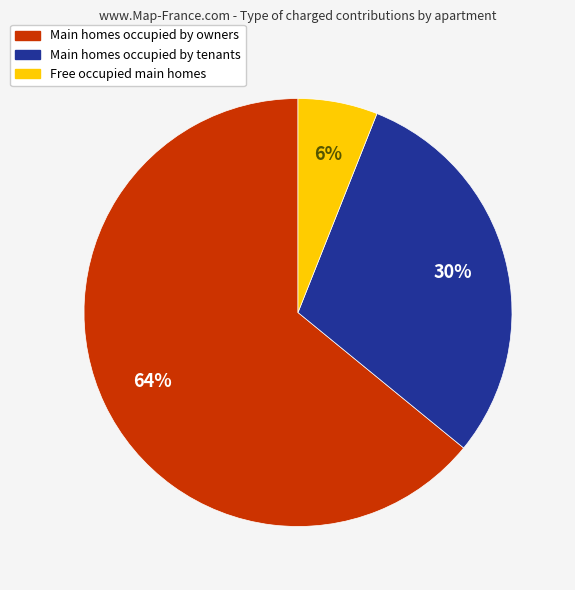

Count the number of slices in the pie.

3